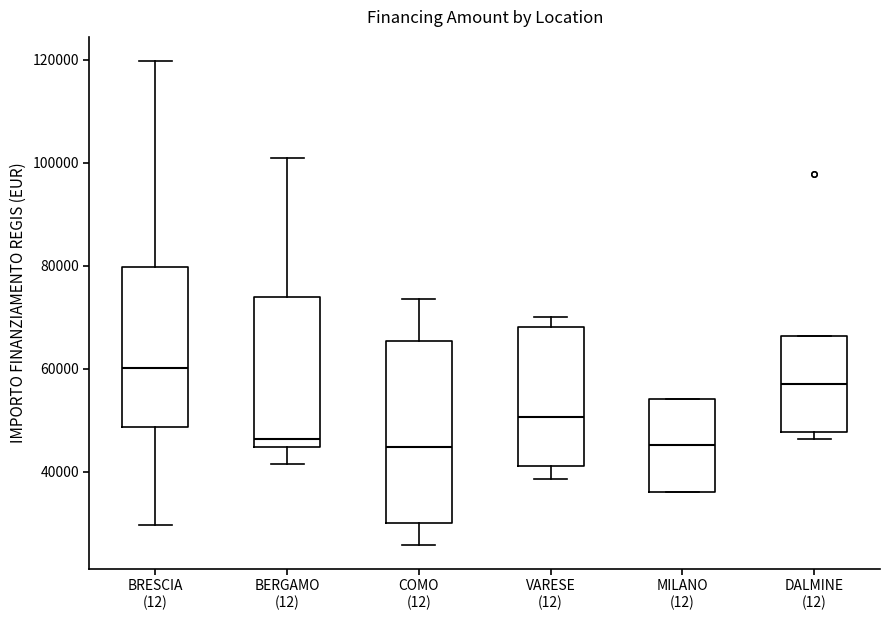

Where does the median line of the box for COMO sit on the y-axis? The values are not printed on the chart, so give them approximately, as read against the axis.

44000